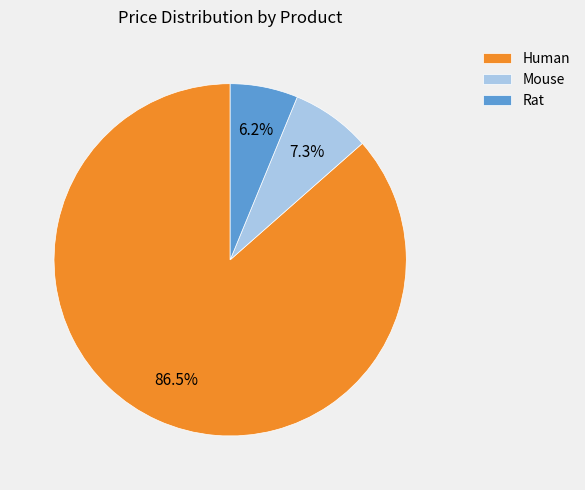

How many slices are in this pie chart?

3